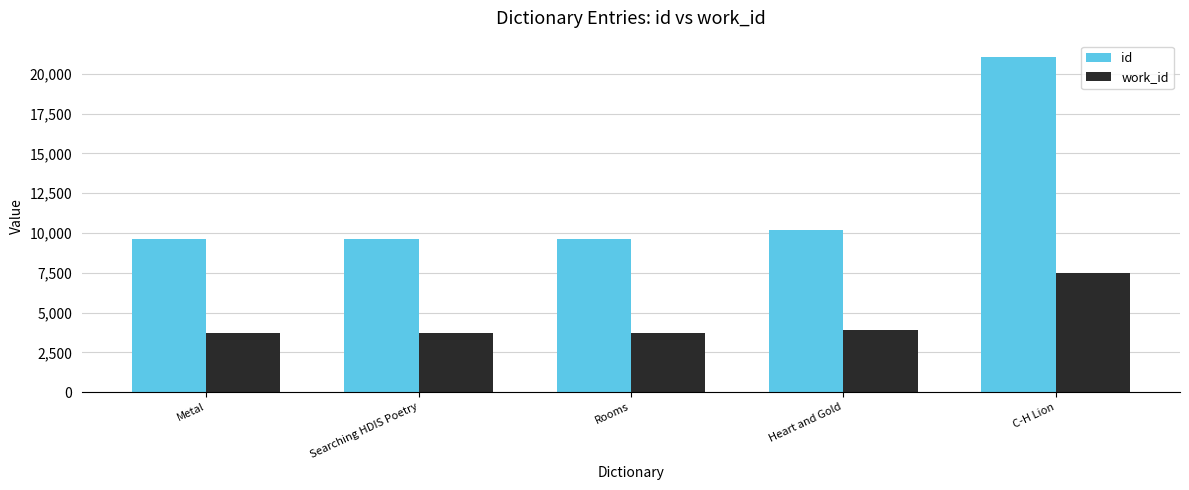

Is the value of id at Heart and Gold greater than the value of work_id at C-H Lion?

Yes